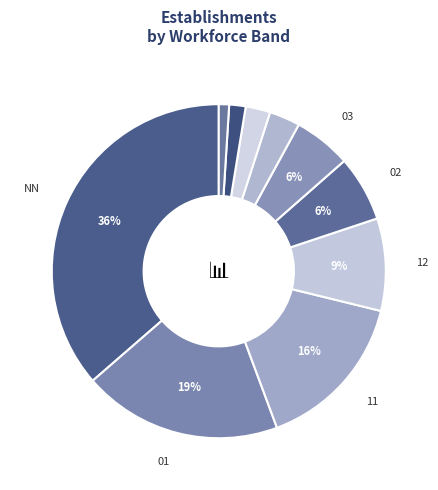

How many segments does this pie chart have?

10